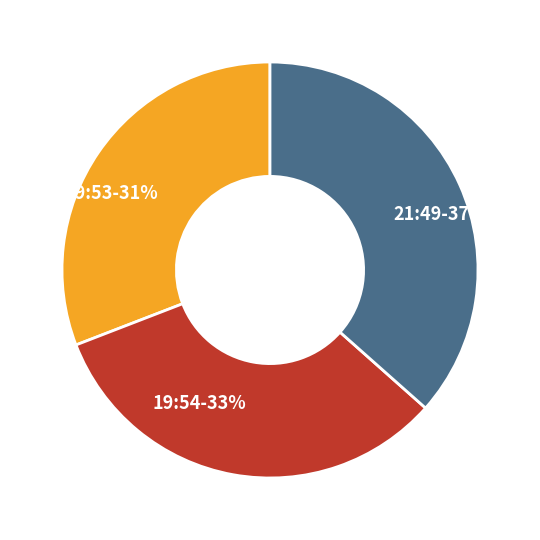

What is the smallest slice in the pie chart?

19:53